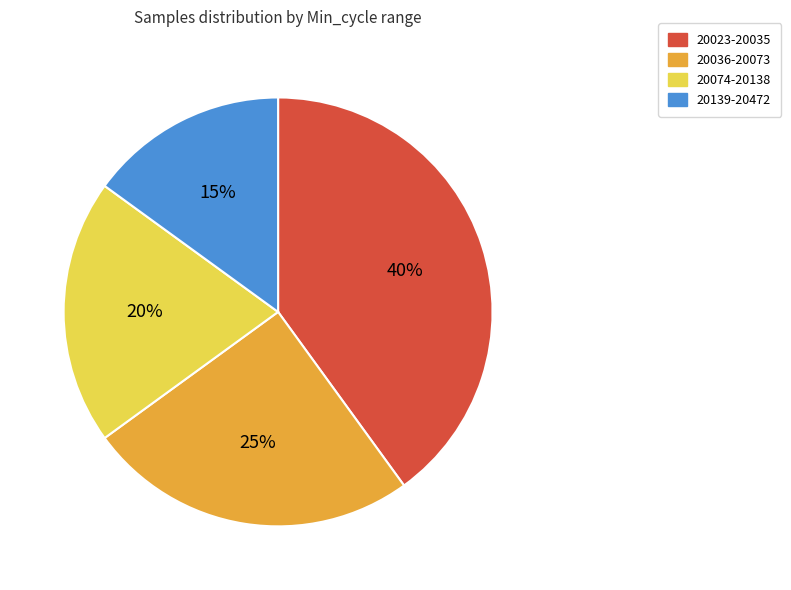

To the nearest percent, what is the average slice percentage?

25%